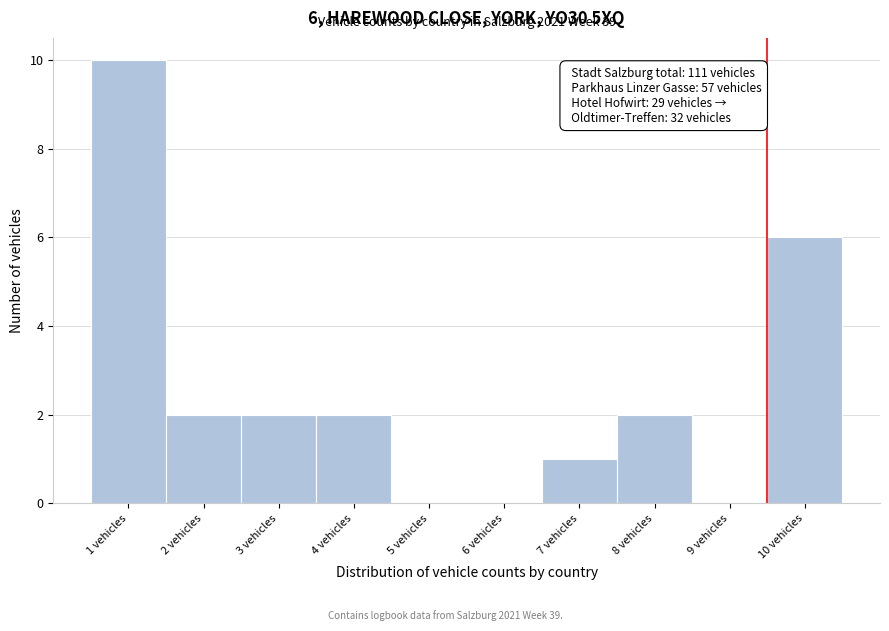

Reading left to right, transcribe all the data shown in this chart.

1 vehicles=10	2 vehicles=2	3 vehicles=2	4 vehicles=2	5 vehicles=0	6 vehicles=0	7 vehicles=1	8 vehicles=2	9 vehicles=0	10 vehicles=6